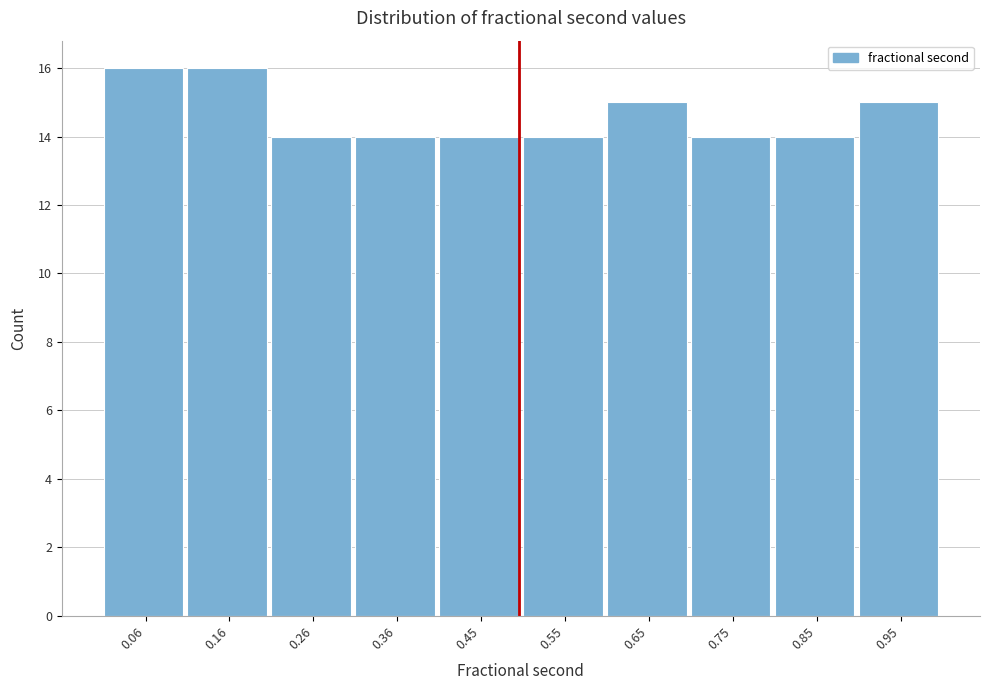

Reading left to right, list every bar in this chart as the range it spans on the x-axis followed by its height. Neither the bar edges nor the heights are printed on the chart, so give them approximately, as read against the axes.

0.01 to 0.11: 16
0.11 to 0.21: 16
0.21 to 0.31: 14
0.31 to 0.40: 14
0.40 to 0.50: 14
0.50 to 0.60: 14
0.60 to 0.70: 15
0.70 to 0.80: 14
0.80 to 0.90: 14
0.90 to 1.00: 15